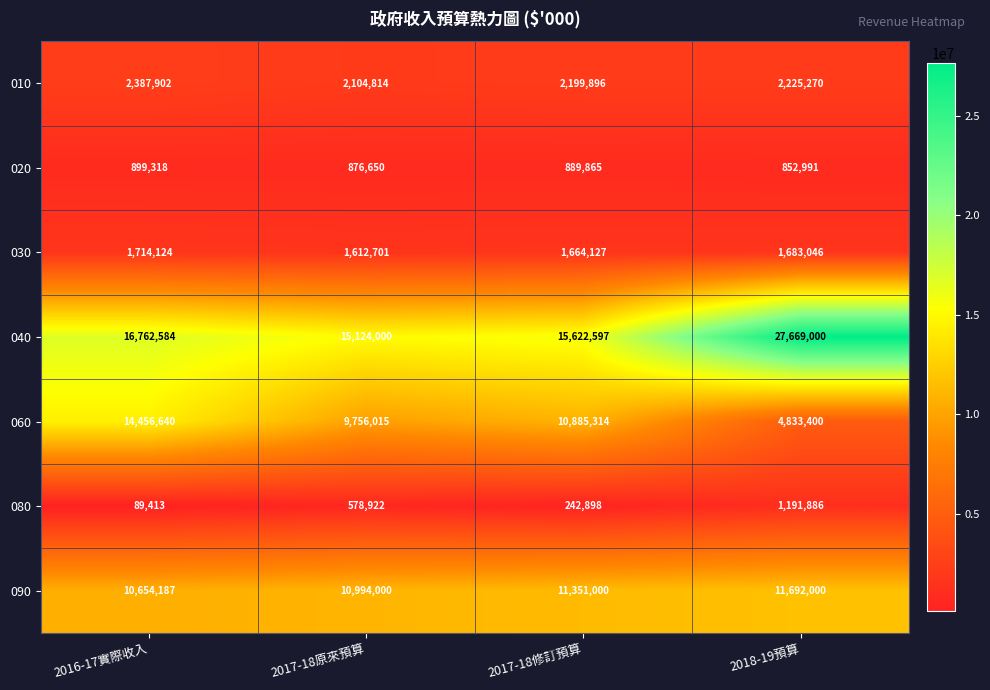

Which label corresponds to the smallest value in the chart?

2016-17實際收入